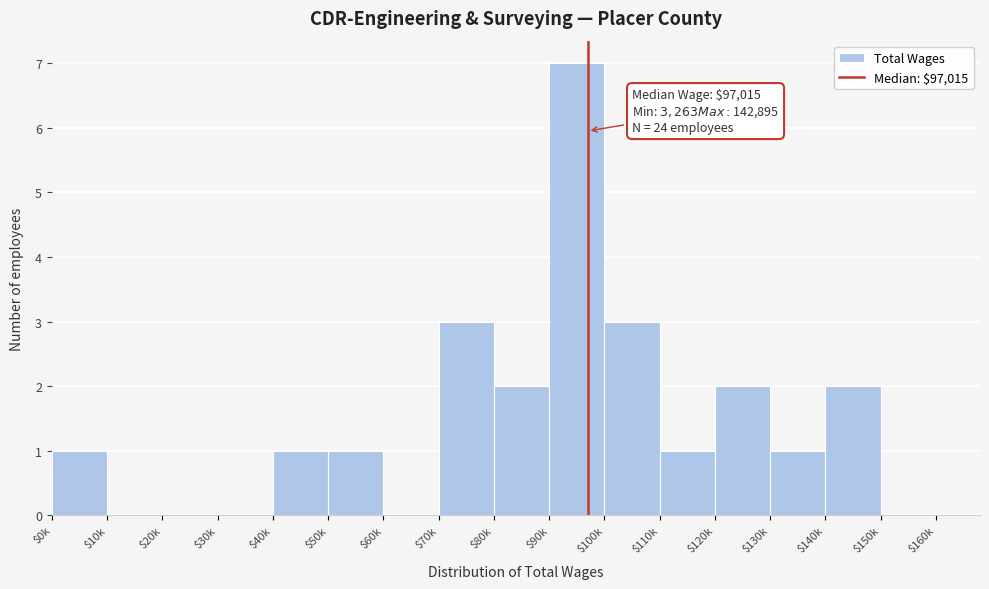

The value at $20k is 0. True or false?

True